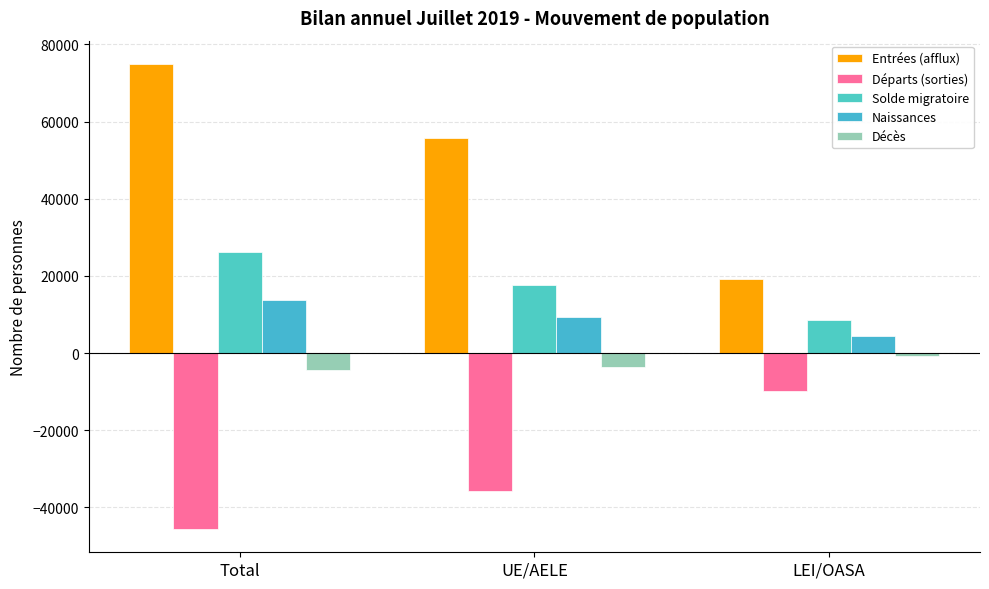

Count the Naissances values in the range 4474 to 13839.

3